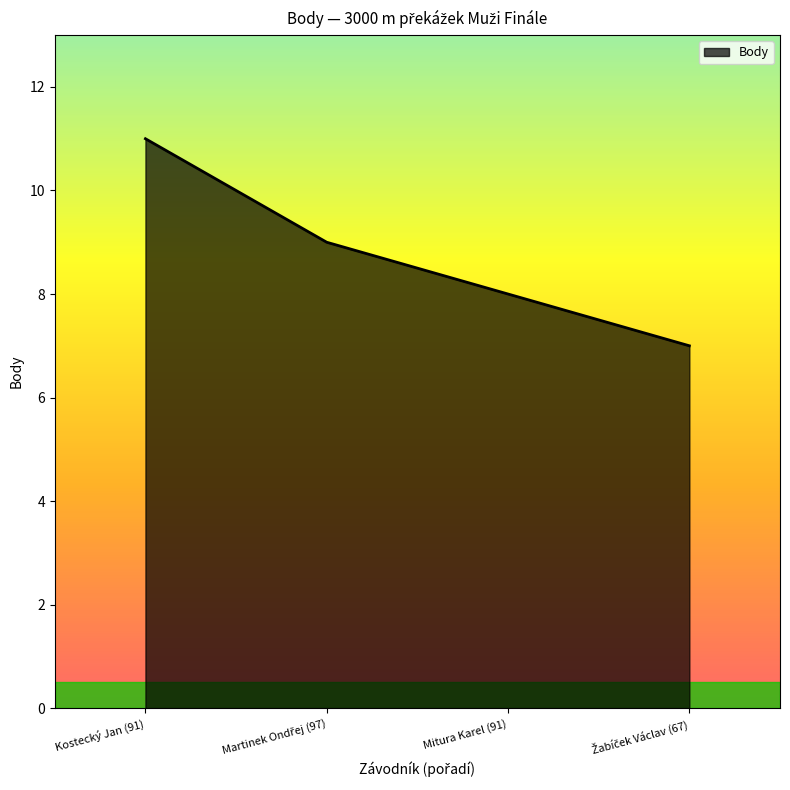

How many categories are shown in the chart?

4